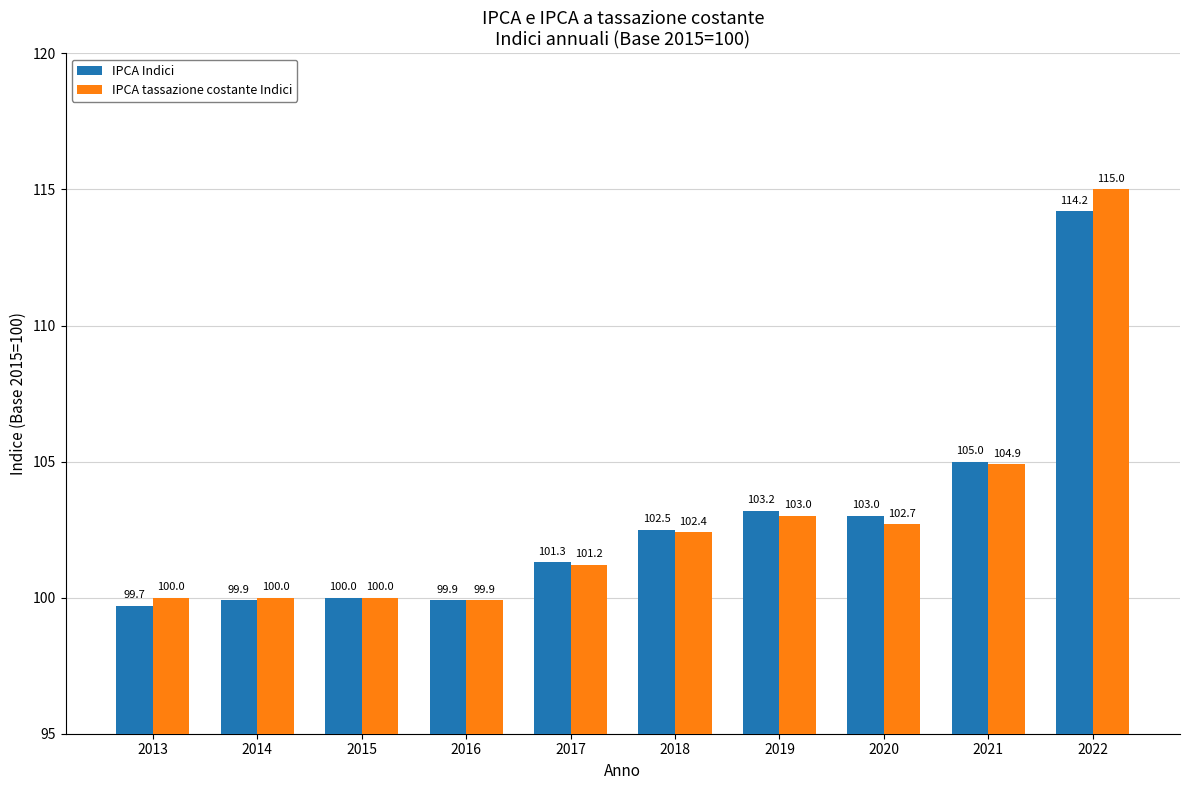

What are all the series names shown in the legend?

IPCA Indici, IPCA tassazione costante Indici